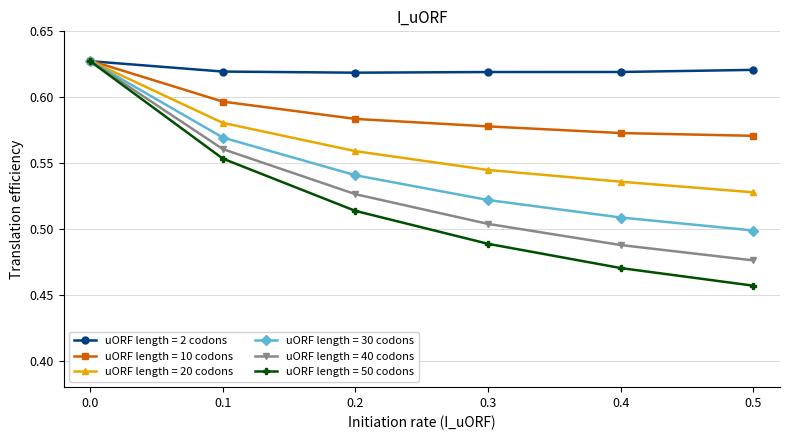

True or false: uORF length = 30 codons has more than 0 points higher than both neighbors.

False